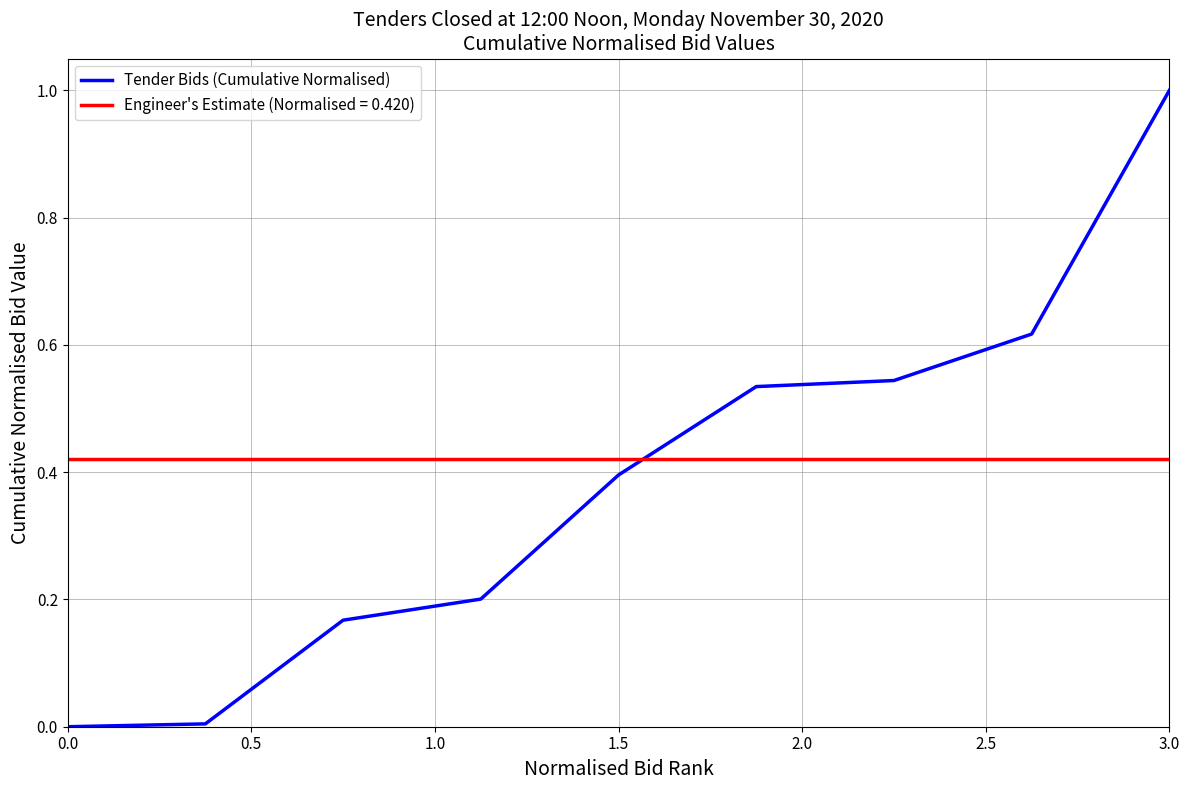

List the series in order of their peak value, highest first.

Tender Bids (Cumulative Normalised), Engineer's Estimate (Normalised = 0.420)